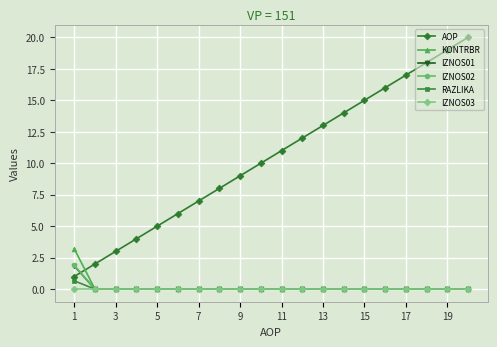

Which series has the largest total across all categories?

AOP